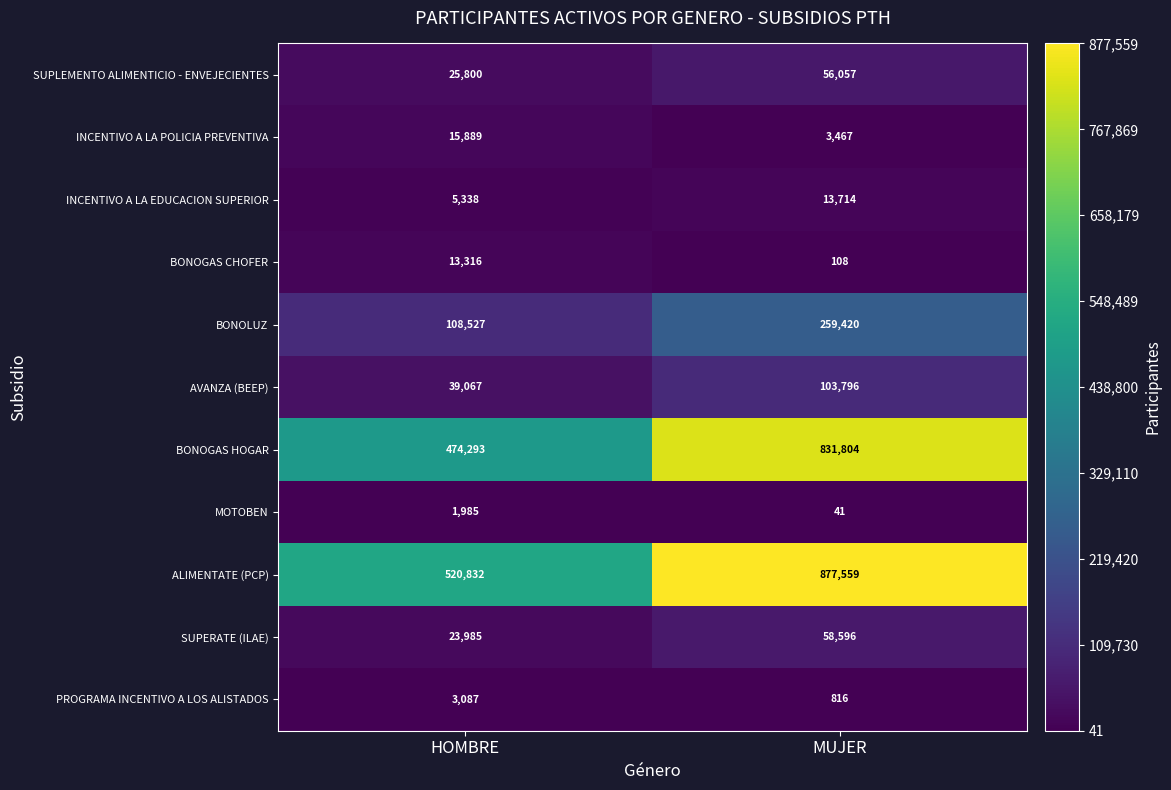

What is the spread (max minus min) of values at HOMBRE?

518847